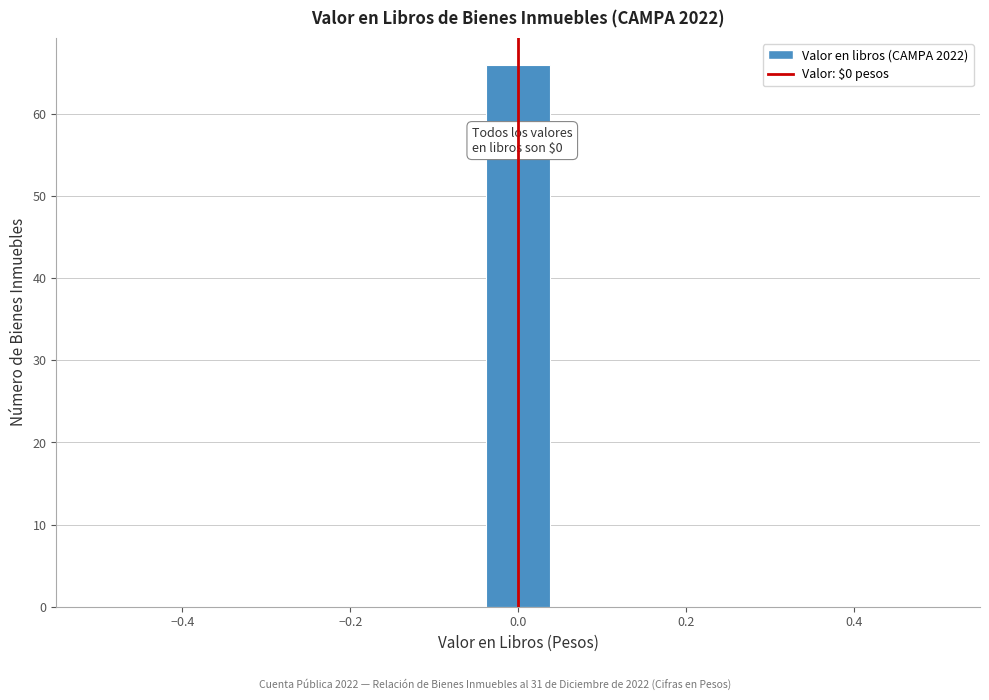

Read against the x-axis, roughly where is the centre of the tallest bar?

0.00